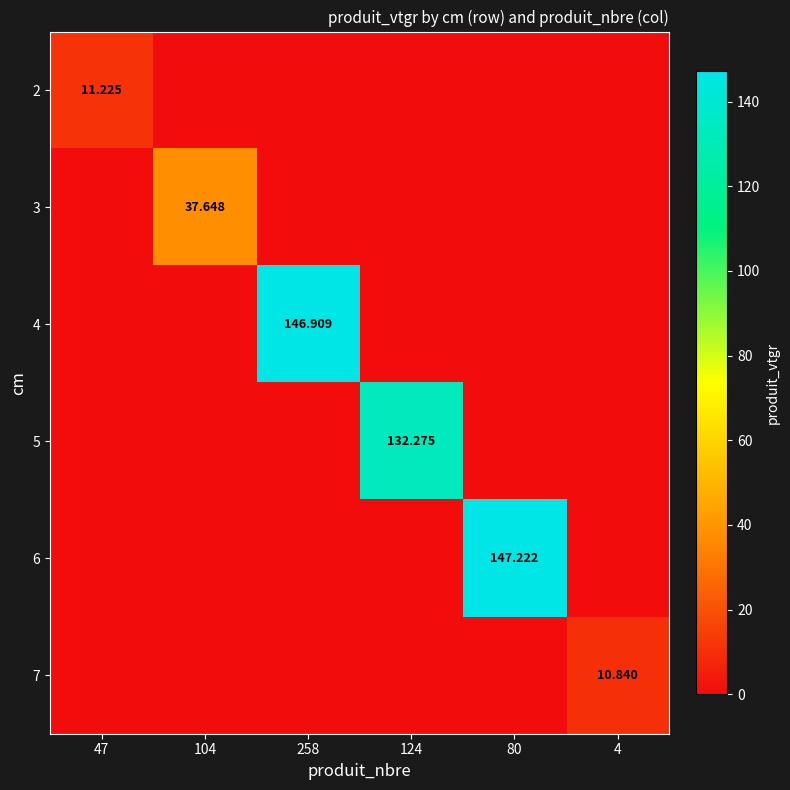

Is the value of 4 at 80 greater than the value of 6 at 47?

No